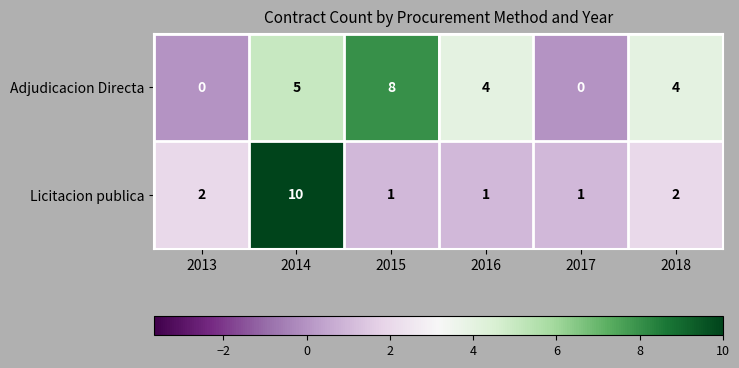

Reading left to right, transcribe all the data shown in this chart.

Adjudicacion Directa: 0	5	8	4	0	4
Licitacion publica: 2	10	1	1	1	2